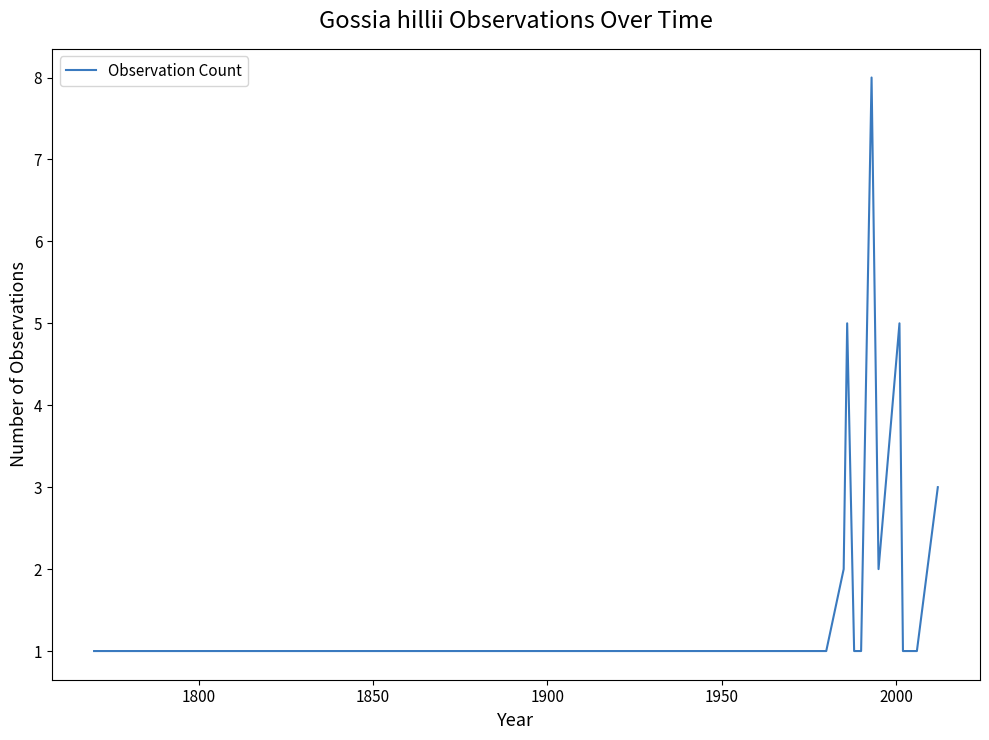

What is the maximum value shown in the chart?

8